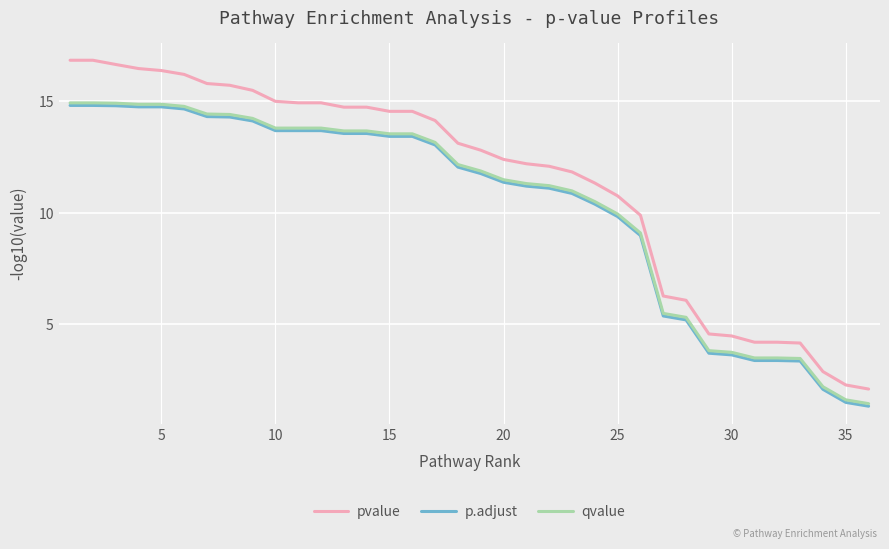

Which series has the widest spread of values?

pvalue